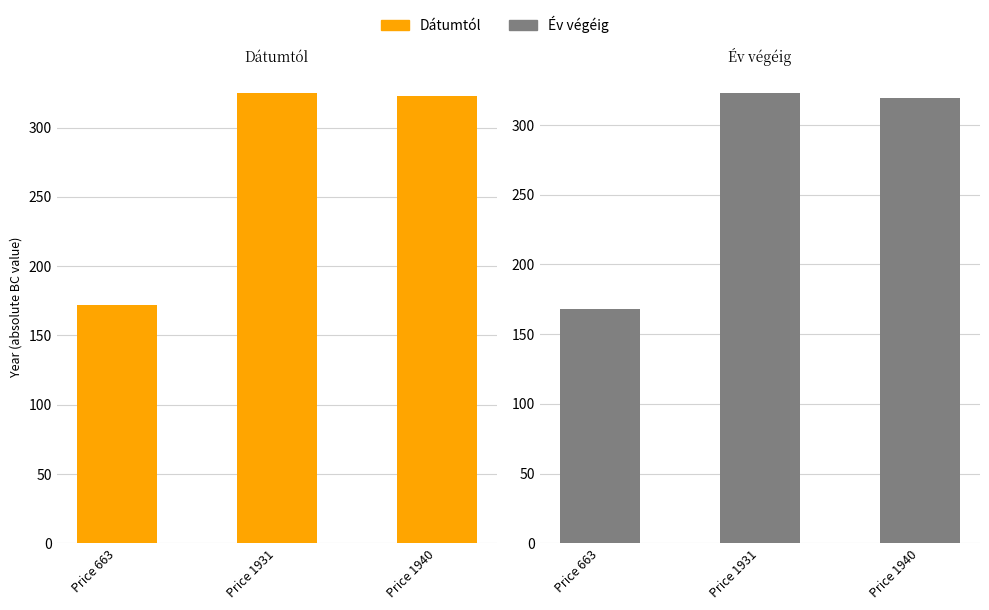

What is the difference between the Év végéig values at Price 1940 and Price 663?

151